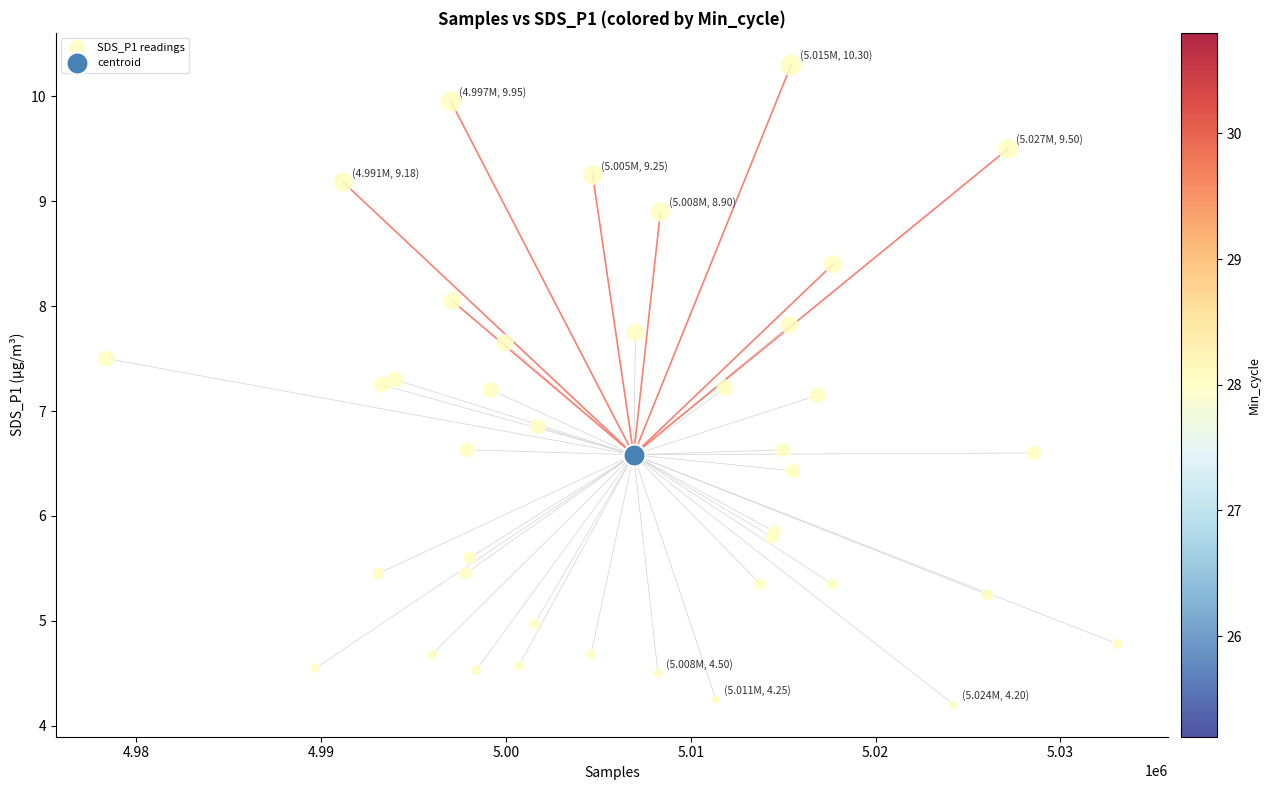

What are all the series names shown in the legend?

SDS_P1 readings, centroid